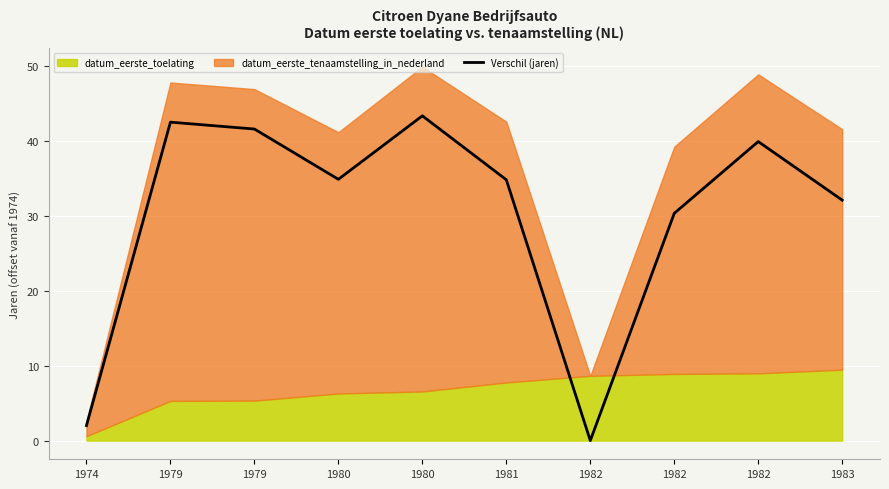

What is the average value?

30.1